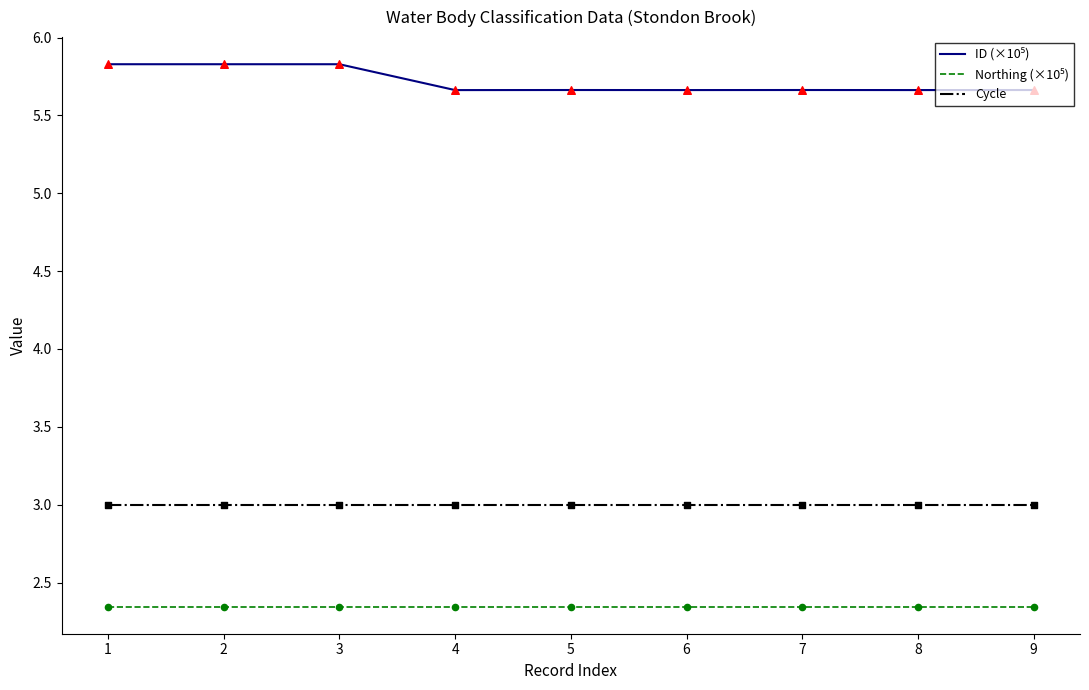

What is the total value across all series at 2?

11.2